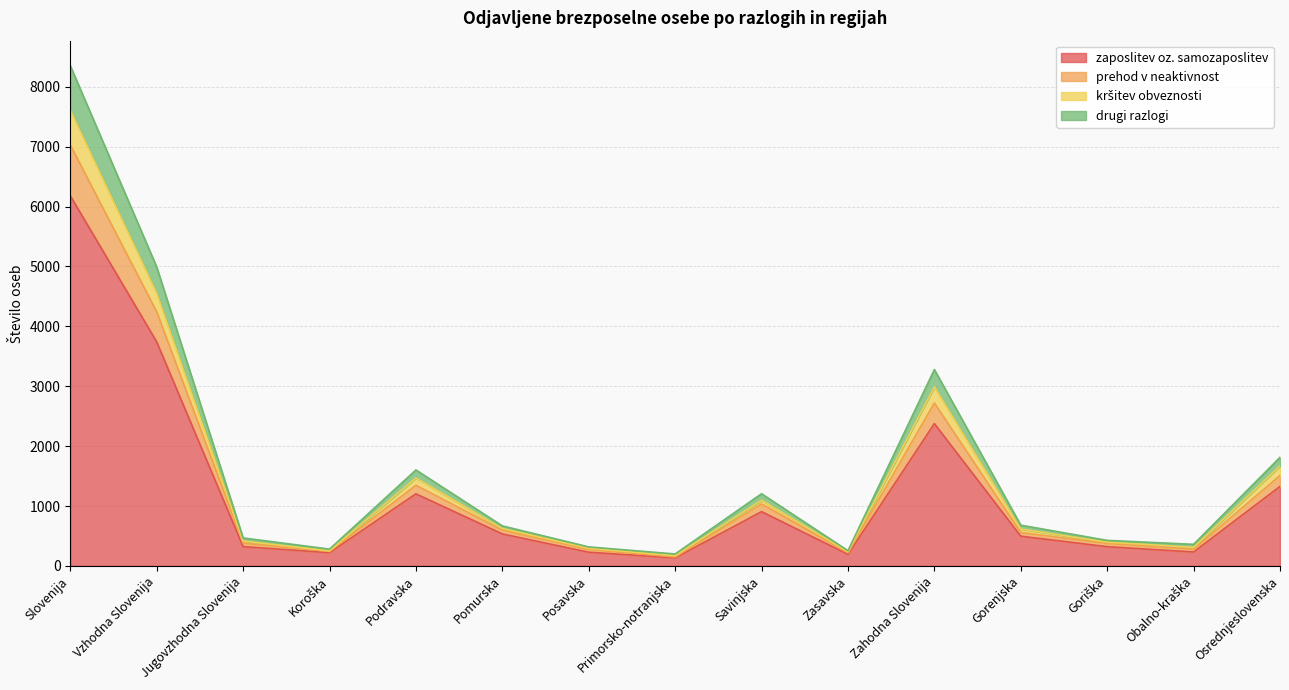

True or false: drugi razlogi has more than 0 interior local peaks.

True